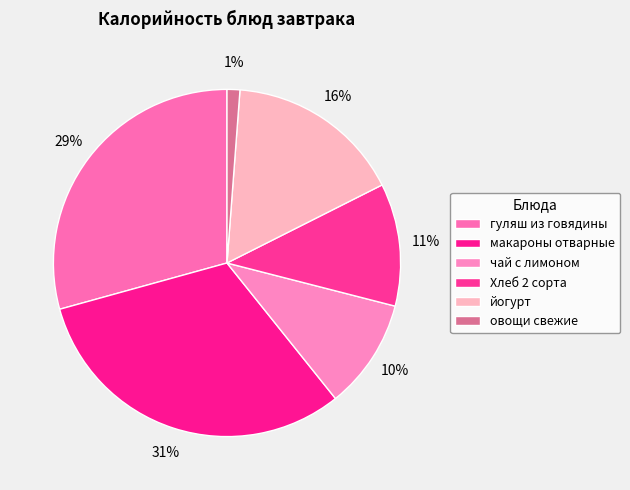

How many slices are in this pie chart?

6